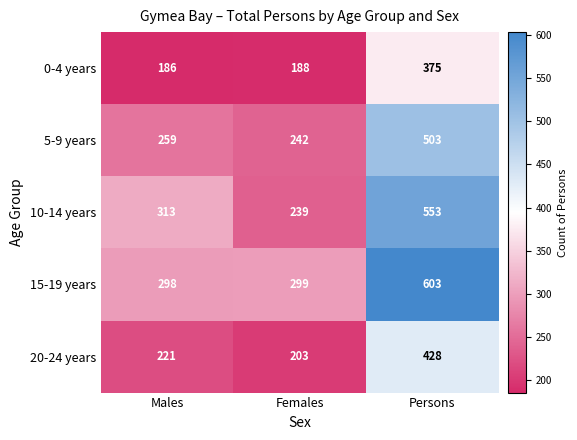

Which category has the lowest value across all series?

Males